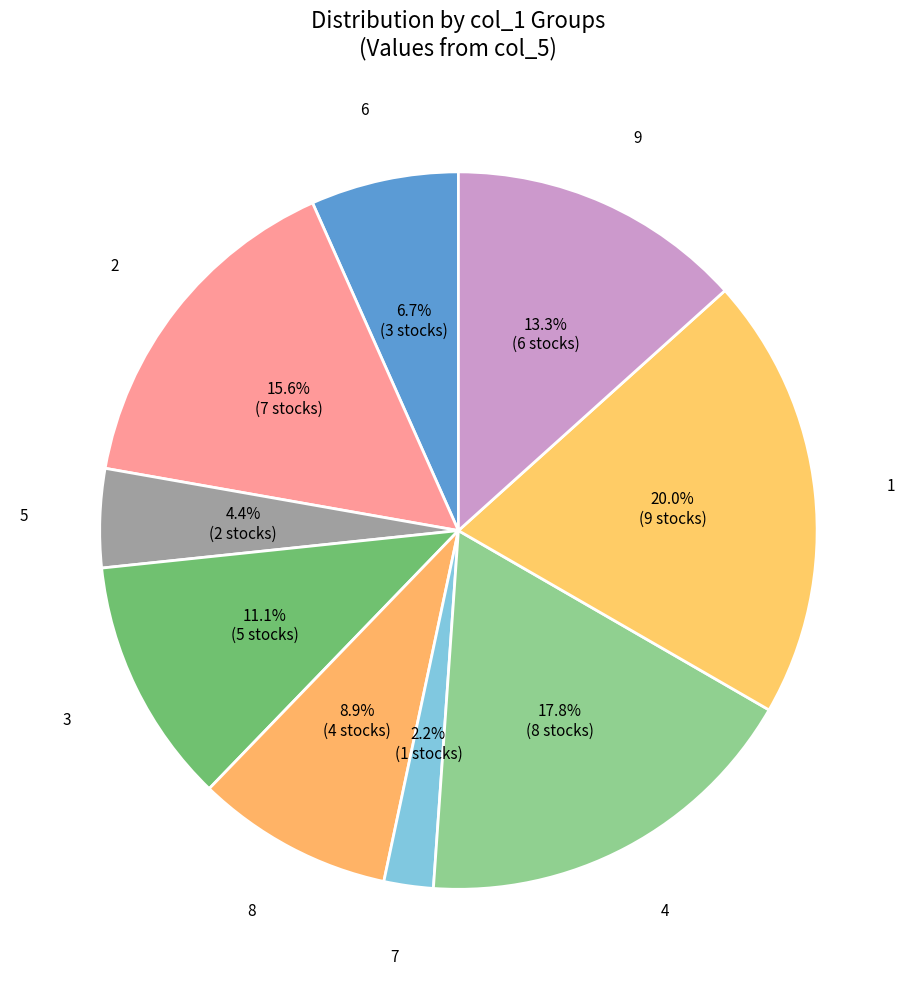

To the nearest percent, what is the difference between the 6 and 2 slice percentages?

9%